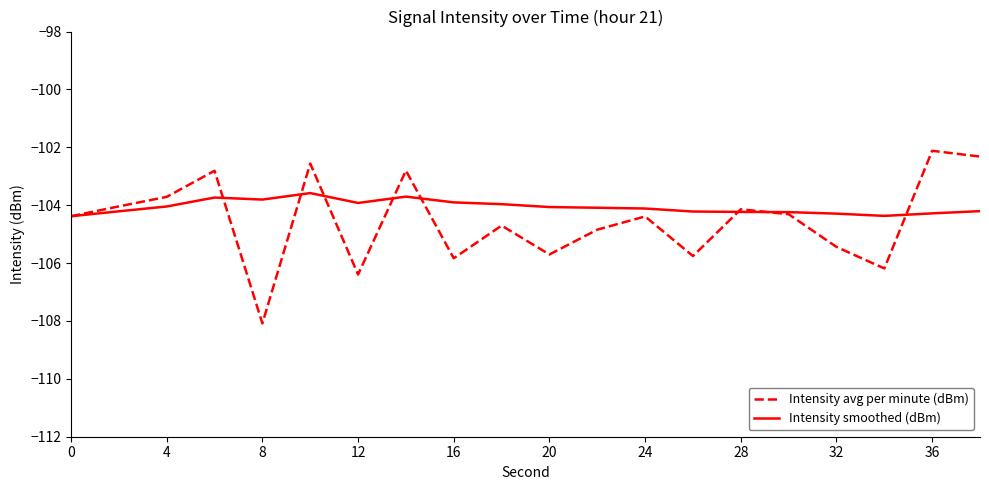

List the series in order of their peak value, highest first.

Intensity avg per minute (dBm), Intensity smoothed (dBm)